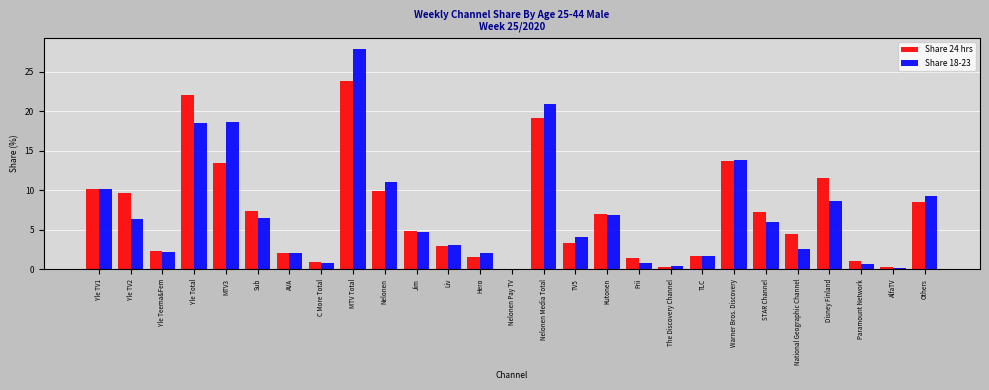

Where is Share 18-23 nearest to the value 13?

Warner Bros. Discovery